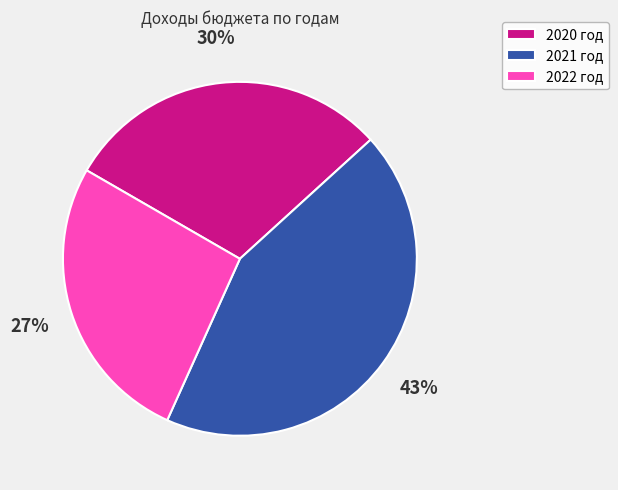

Is the sum of 2022 год and 2020 год greater than half?

Yes